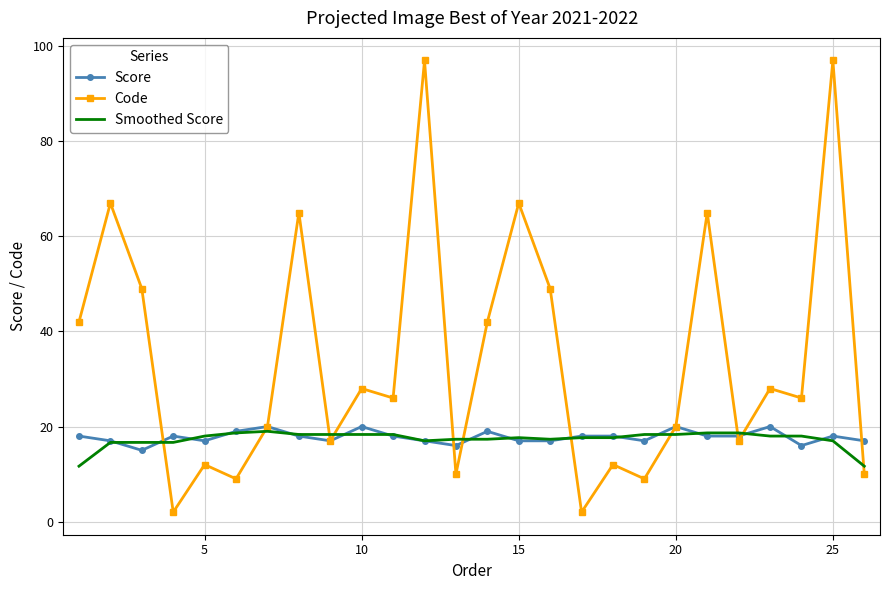

What is the lowest value of the Score series?

15.0